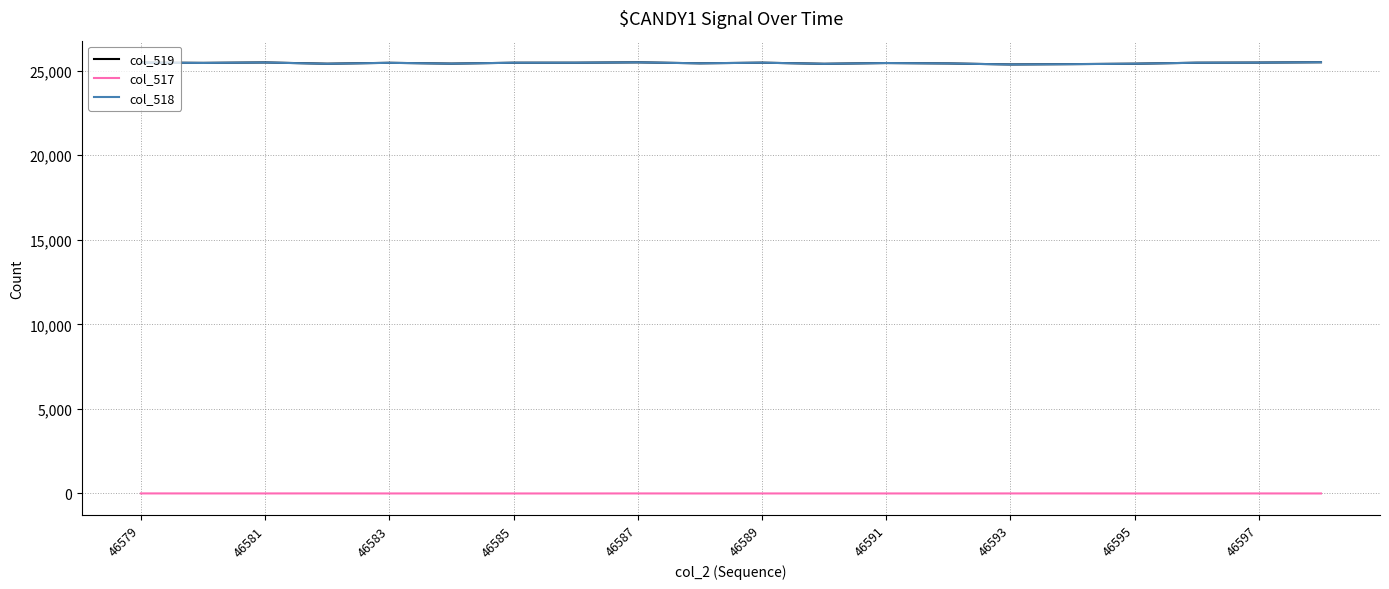

True or false: col_519 and col_517 cross at least once.

False